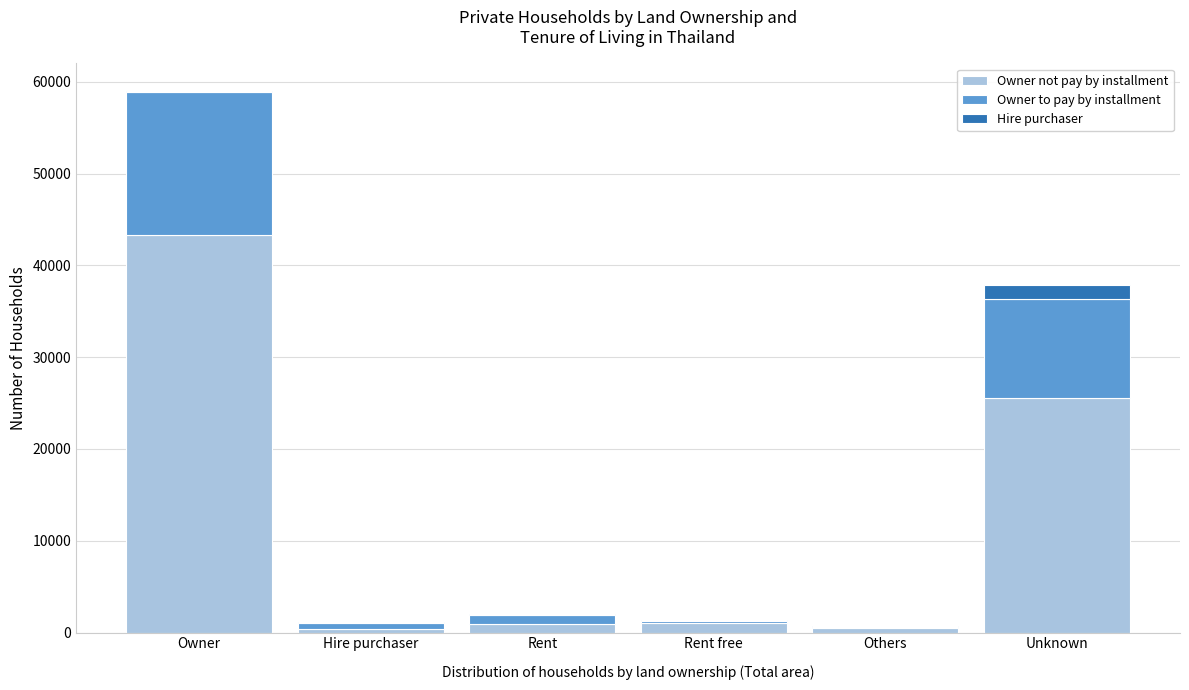

Which category has the highest value in the Owner not pay by installment series?

Owner